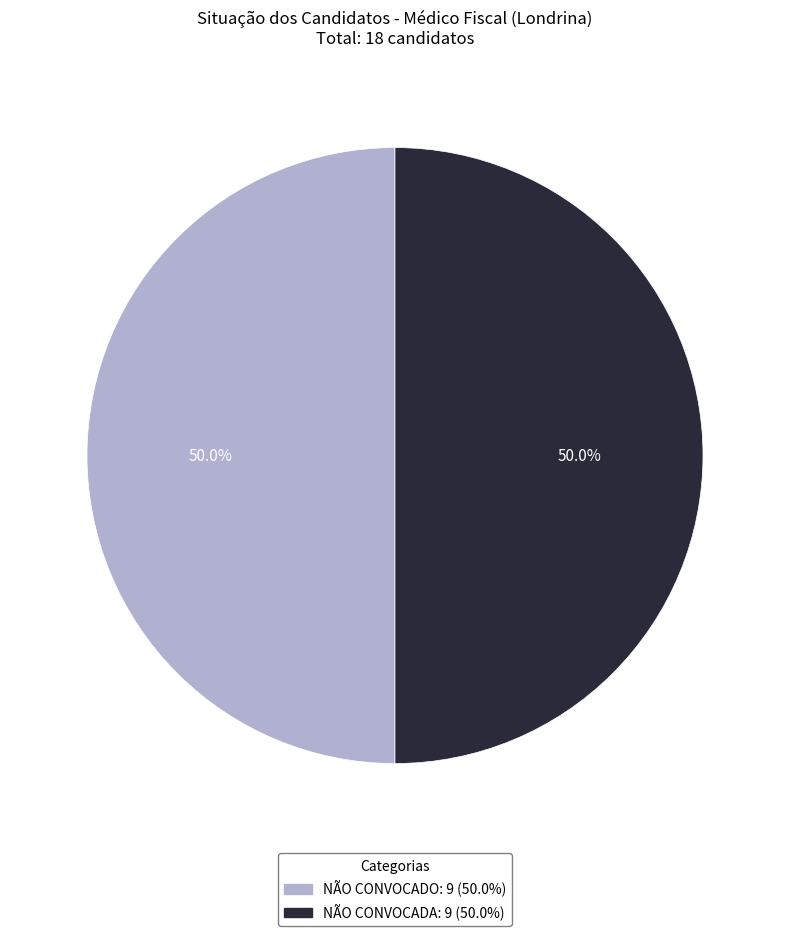

How many slices are in this pie chart?

2